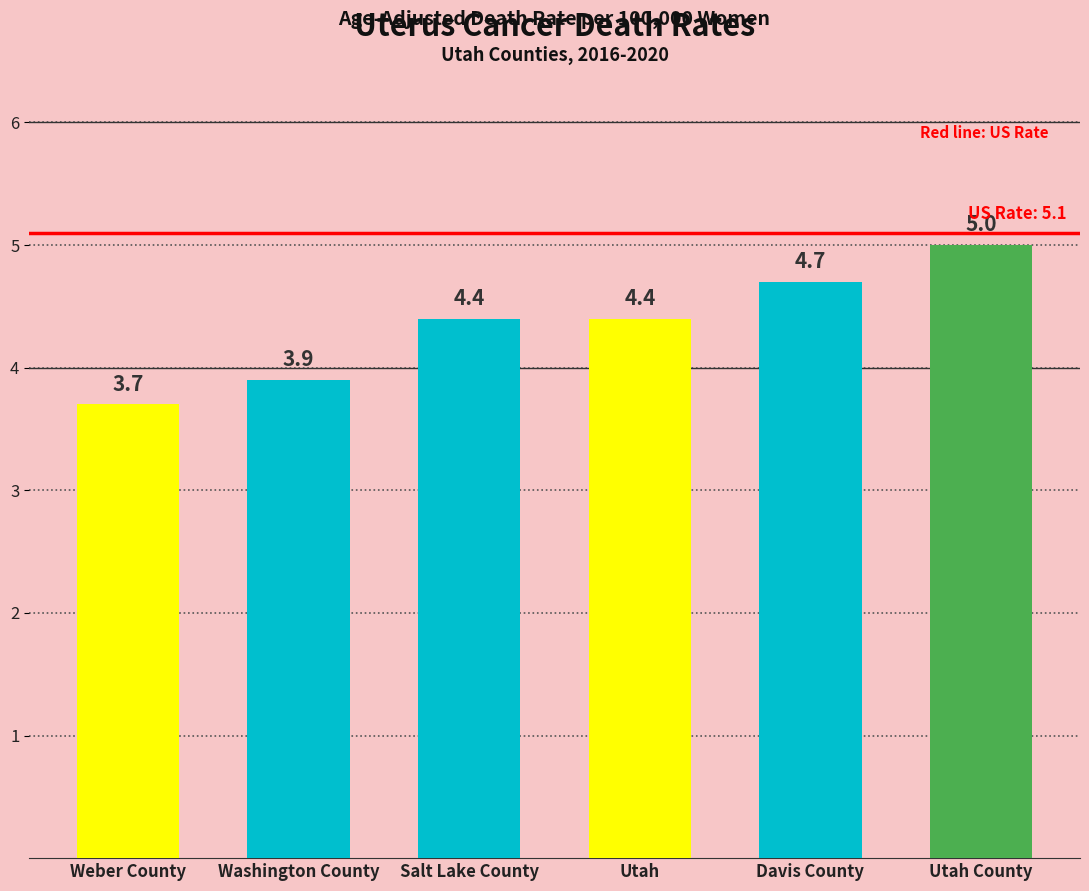

How many bars are there in total?

6